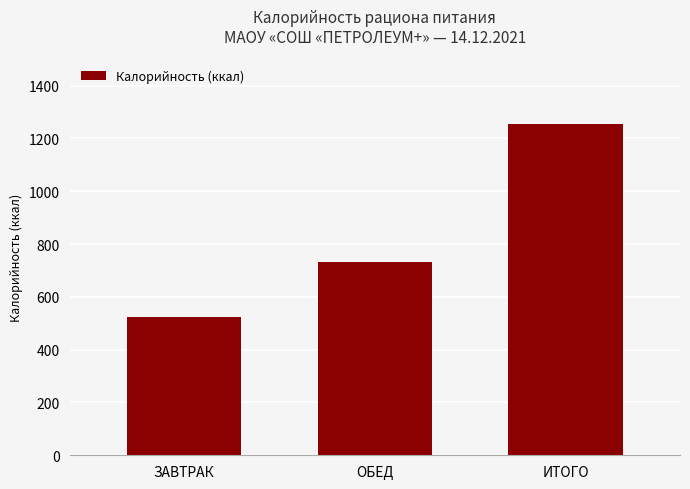

Reading left to right, extract all data points from this chart.

522	731	1253